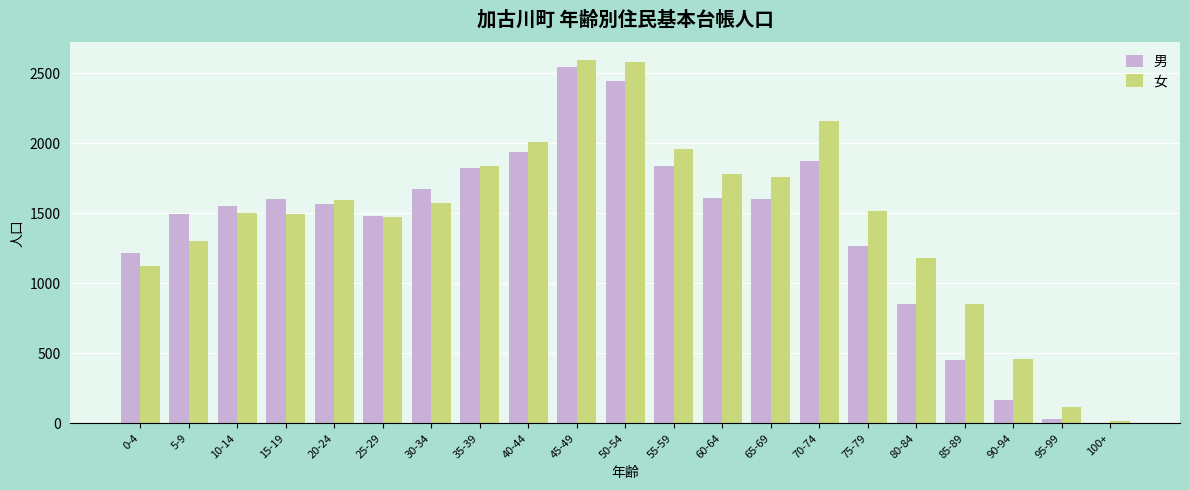

How many groups of bars are there?

21